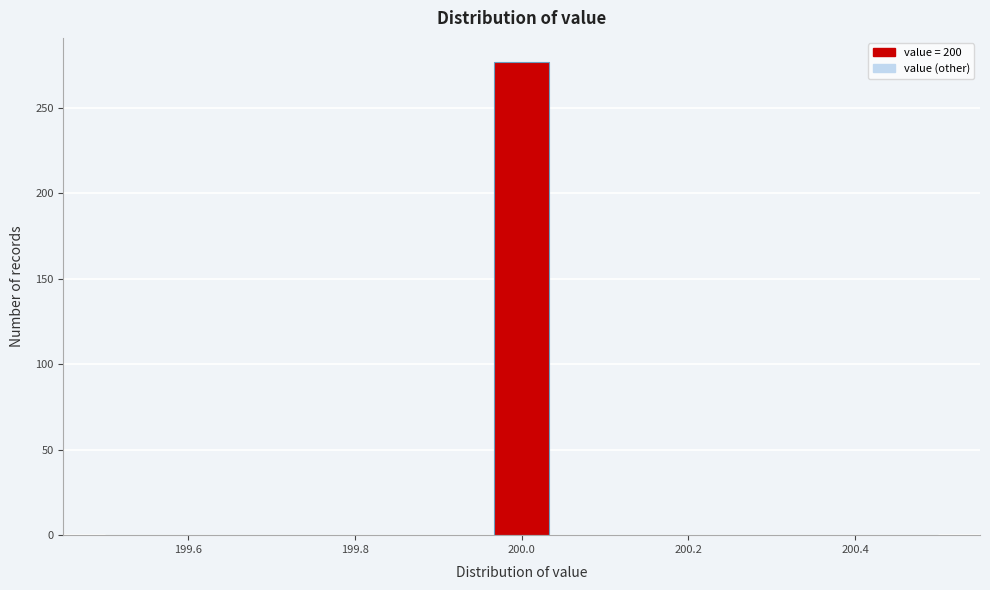

Read against the x-axis, roughly where is the centre of the tallest bar?

200.00